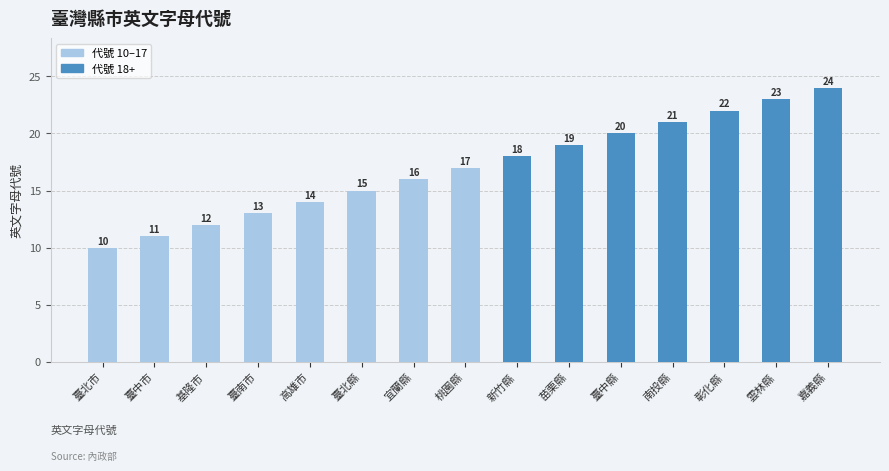

What value does the data have at 嘉義縣, to the nearest 5?

25